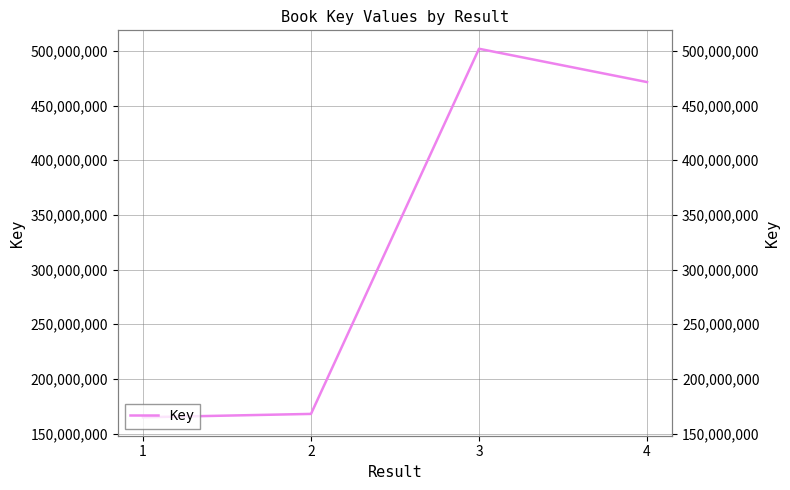

At which label does the data first exceed 471540917?

3